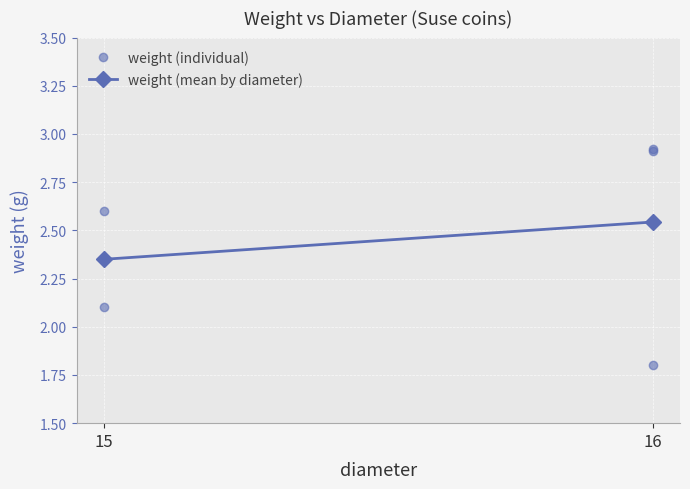

What value does the data have at 16?

1.8